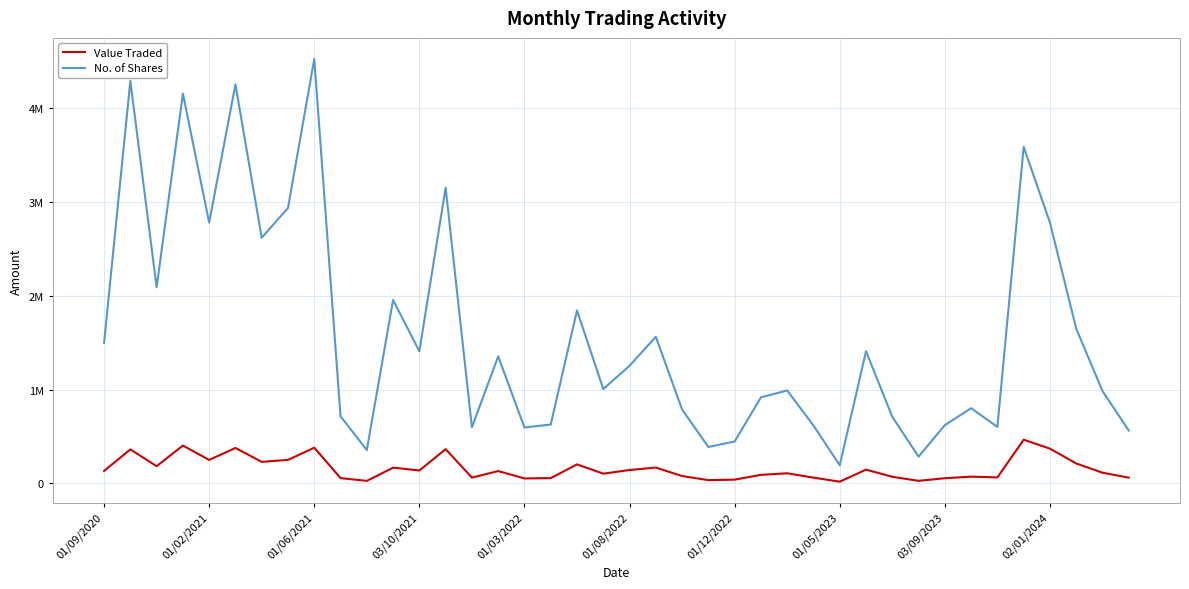

What is the smallest value displayed?

19191